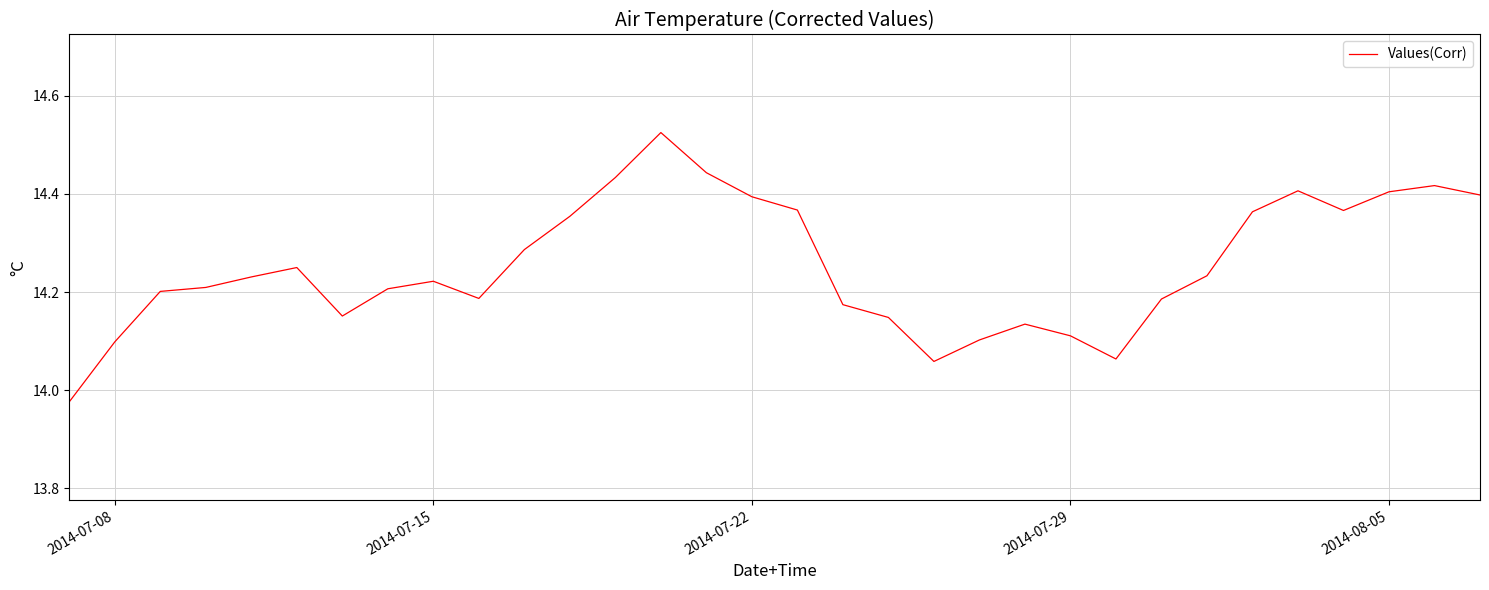

At which label does the data first exceed 14?

2014-07-08